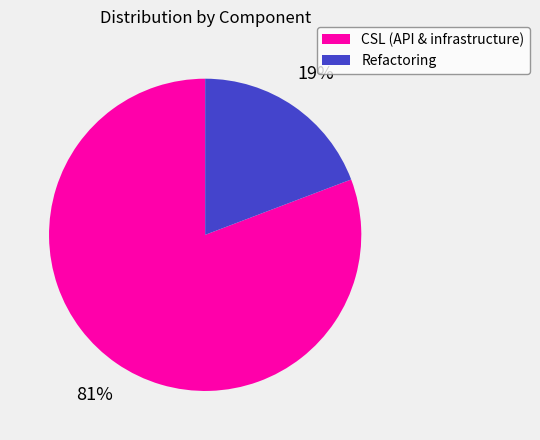

The Refactoring slice represents 10% of the pie. True or false?

False